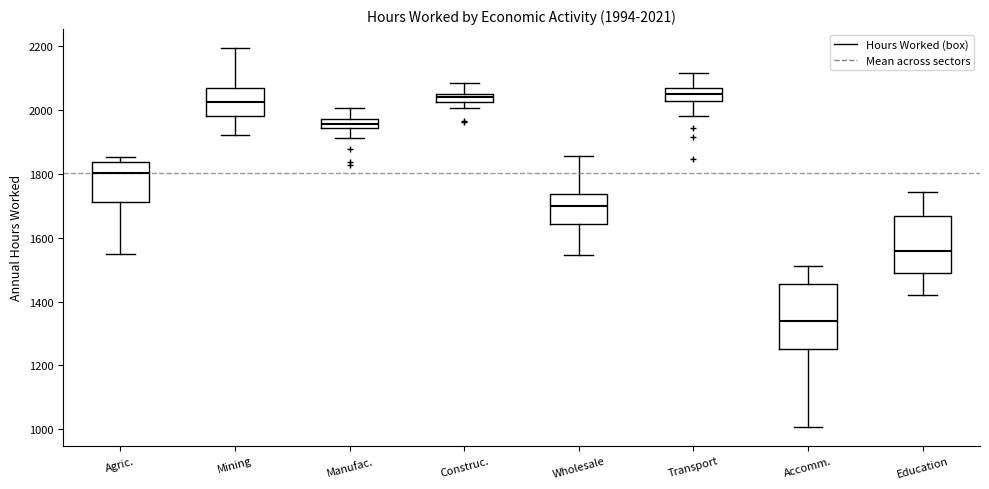

Which box is the tallest, from its lower edge to its upper edge?

Accomm.